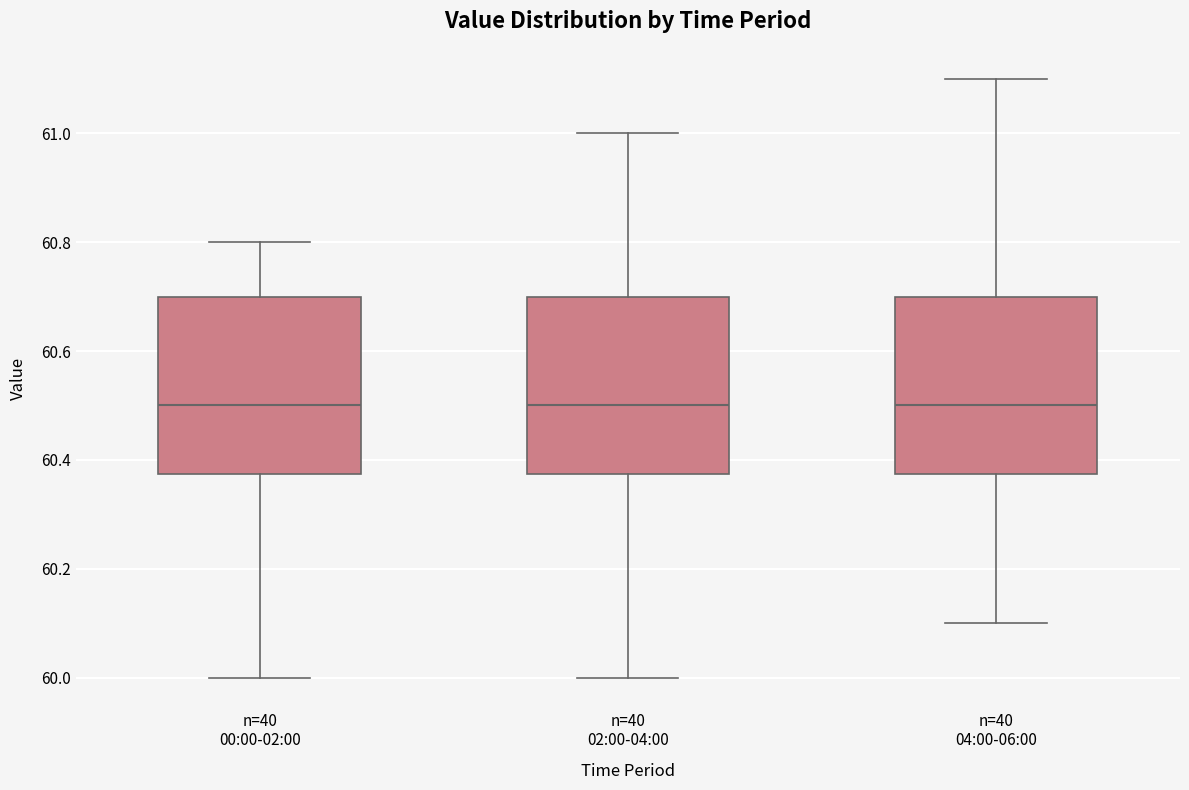

Reading left to right, read every box against the y-axis: the position of its median line, the range the box covers, and the ends of its whiskers. The values are not printed on the chart, so give them approximately, as read against the axis.

n=40 00:00-02:00: median 60.50, box 60.38 to 60.70, whiskers 60.00 to 60.80
n=40 02:00-04:00: median 60.50, box 60.38 to 60.70, whiskers 60.00 to 61.00
n=40 04:00-06:00: median 60.50, box 60.38 to 60.70, whiskers 60.10 to 61.10